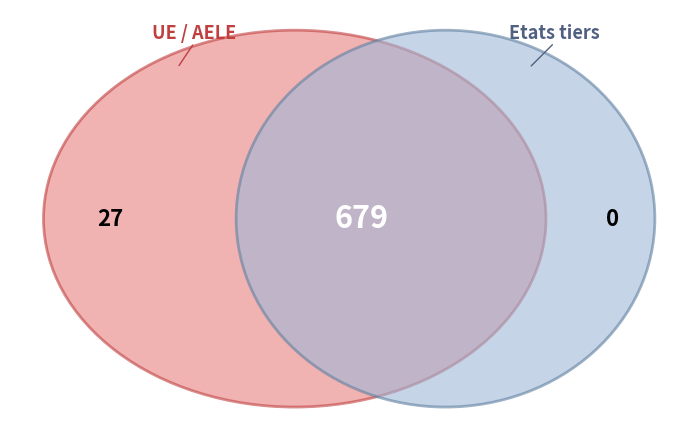

What is the smallest slice in the pie chart?

Etats tiers